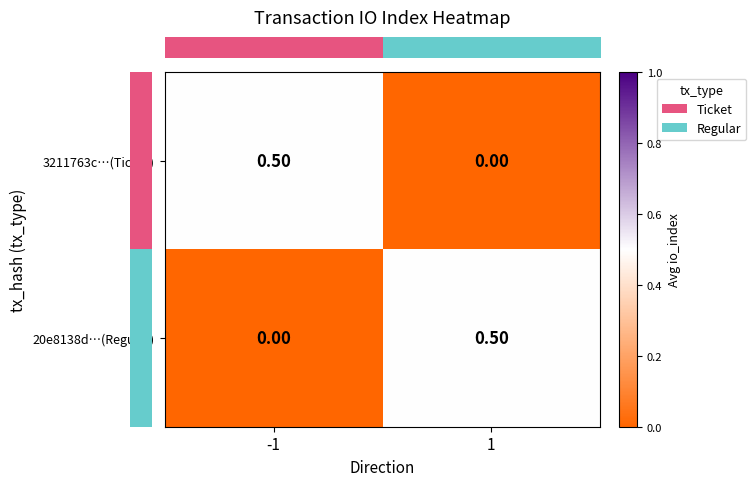

Is the value of 3211763c…(Ticket) at 1 greater than the value of 20e8138d…(Regular) at 1?

No